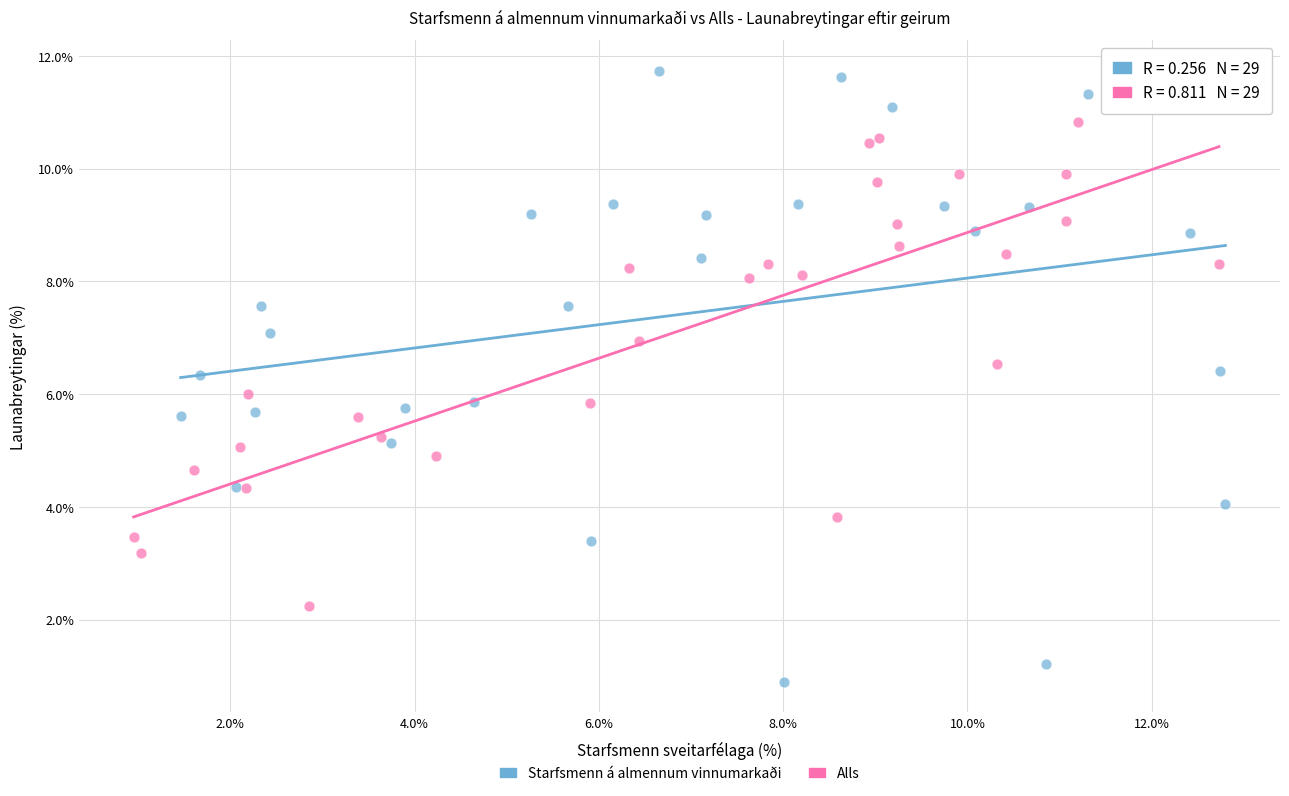

Which series contains the highest Y value?

Starfsmenn á almennum vinnumarkaði